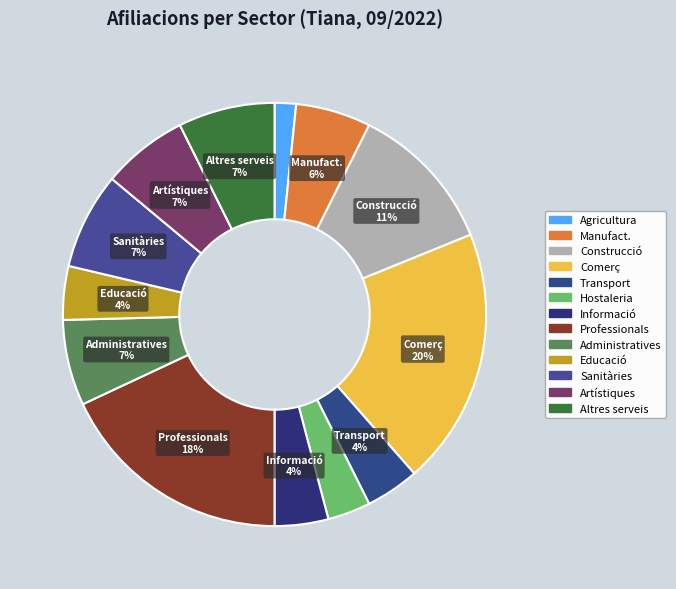

How many segments does this pie chart have?

13